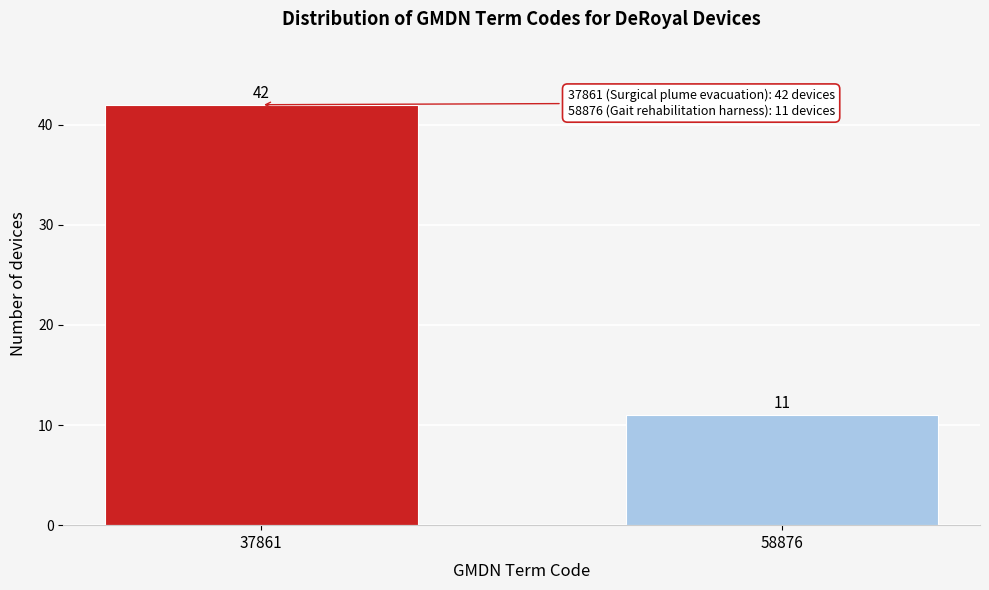

Reading right to left, transcribe all the data shown in this chart.

58876=11	37861=42